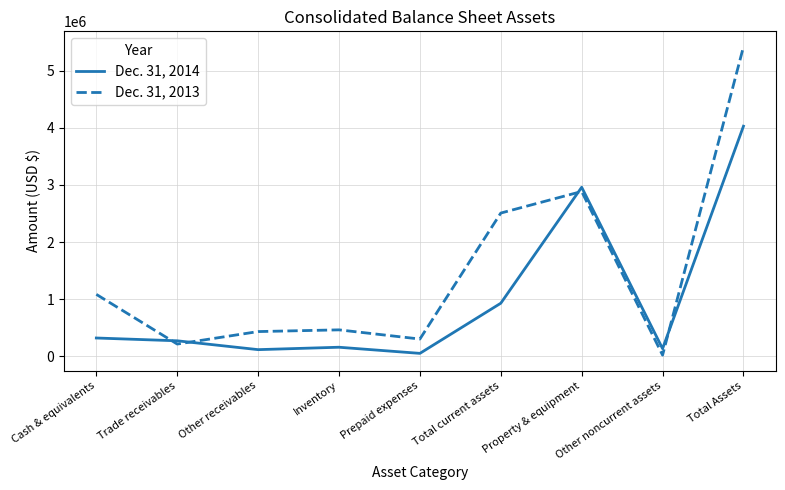

Is the value of Dec. 31, 2013 at Prepaid expenses greater than the value of Dec. 31, 2014 at Total current assets?

No